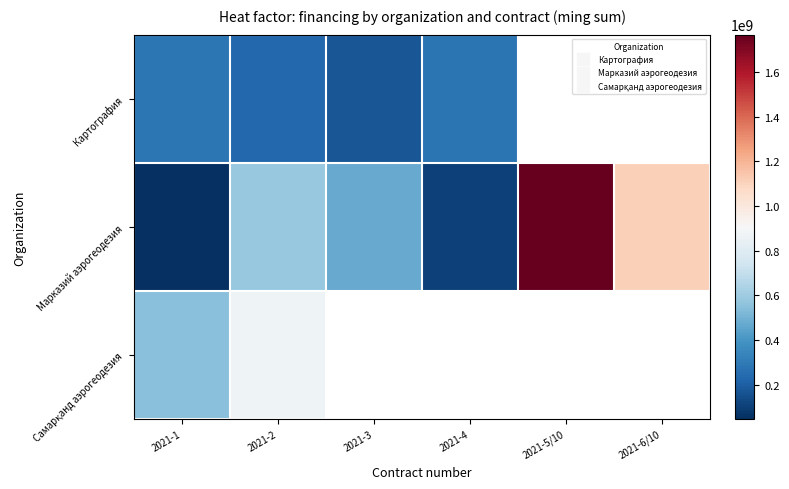

The value of Марказий аэрогеодезия at 2021-1 is 77770241.1. True or false?

False